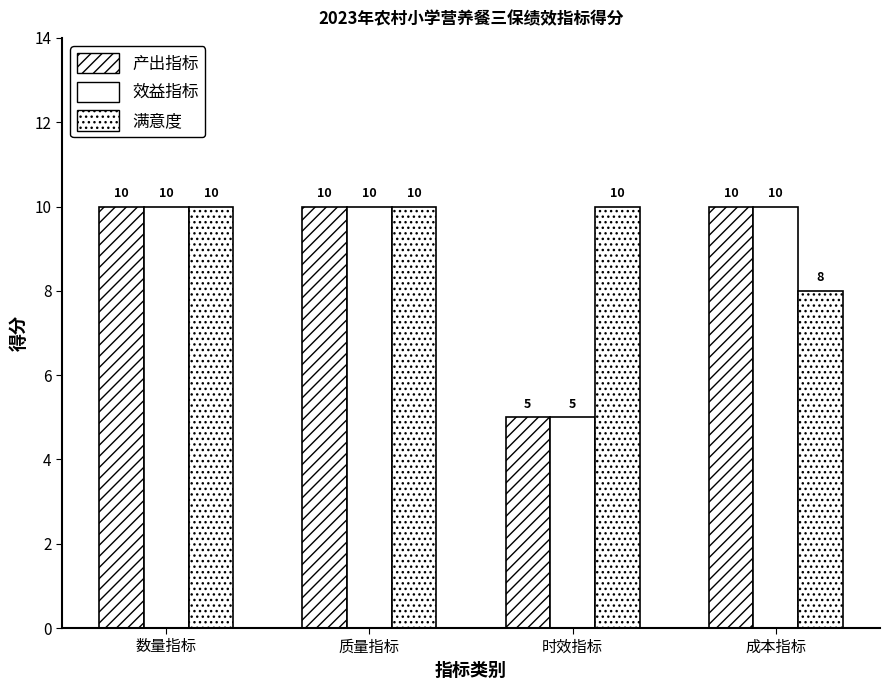

What is the label of the 1st bar from the right?

成本指标